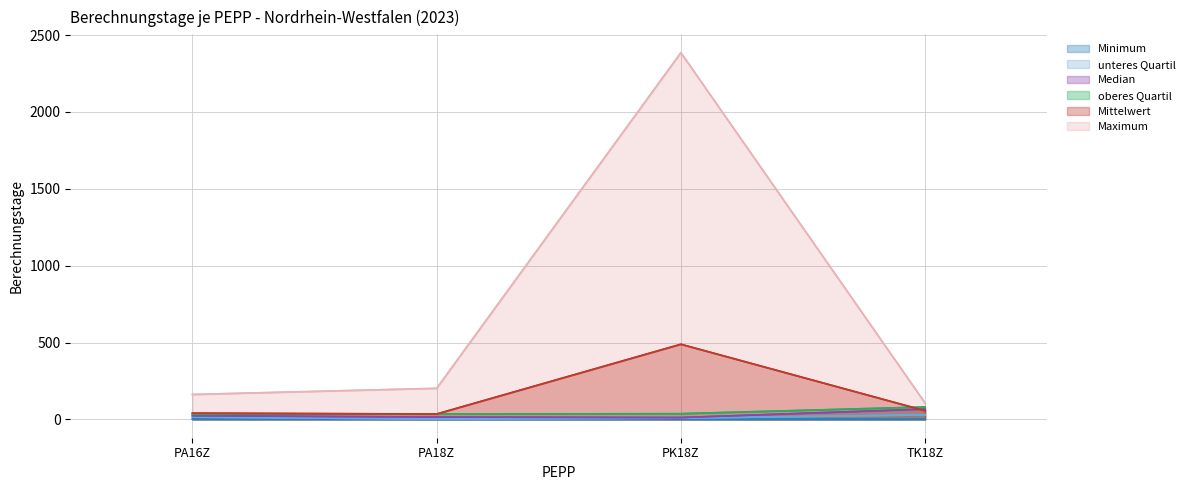

How many lines are shown in the chart?

6